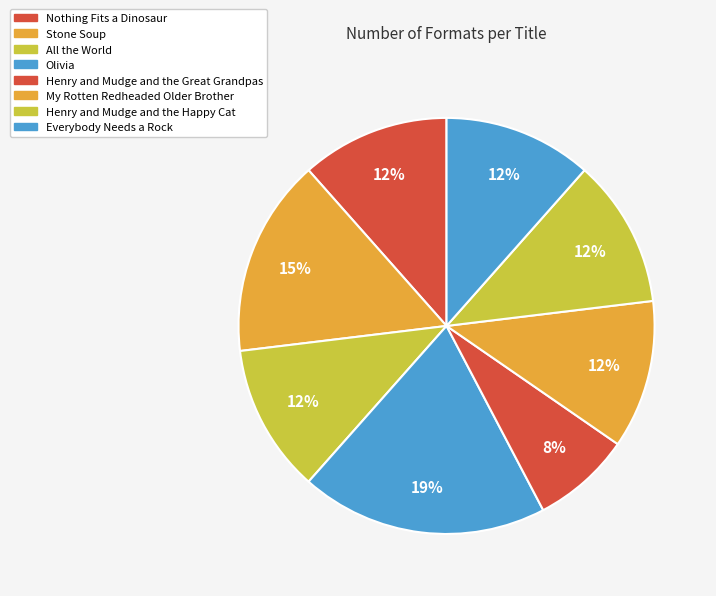

To the nearest percent, what portion does Olivia represent?

19%